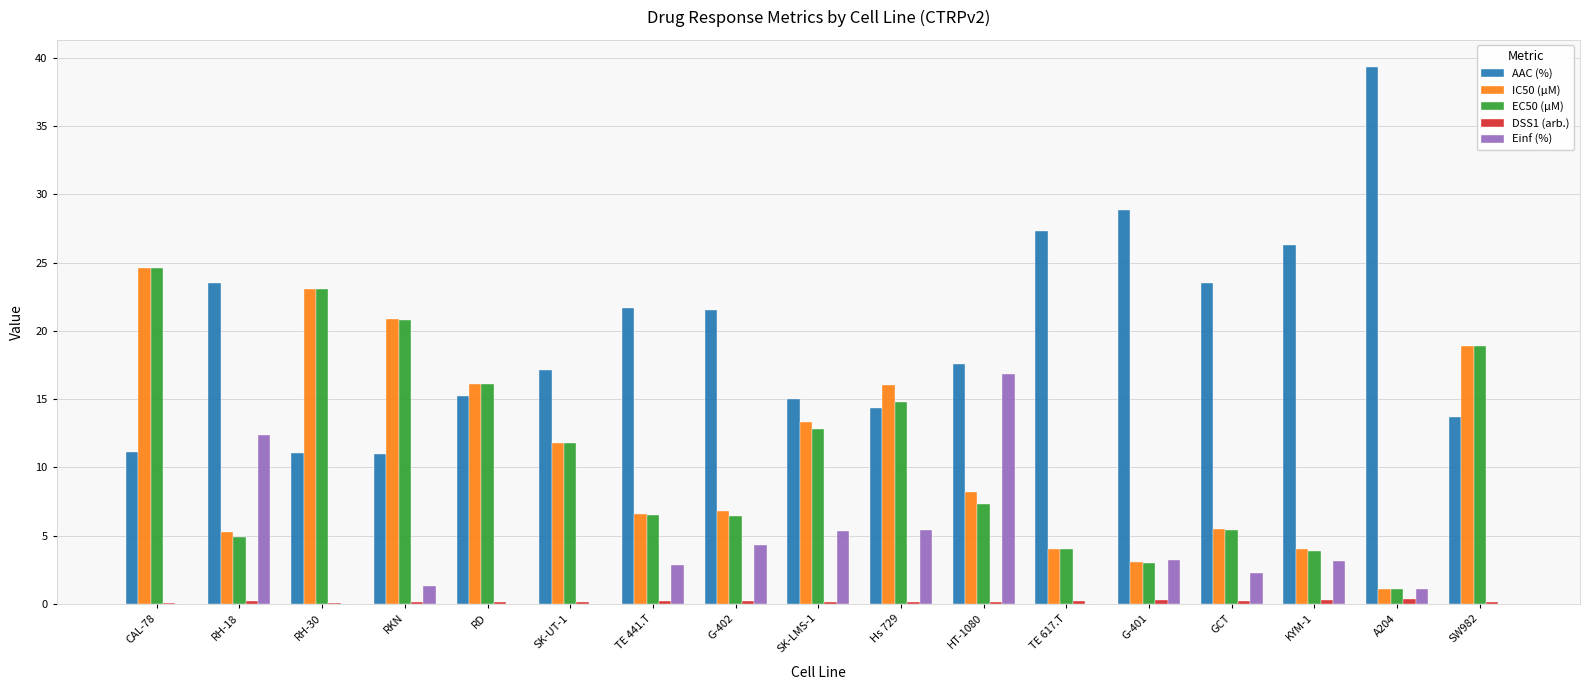

Is the value of IC50 (µM) at SW982 greater than the value of AAC (%) at TE 441.T?

No